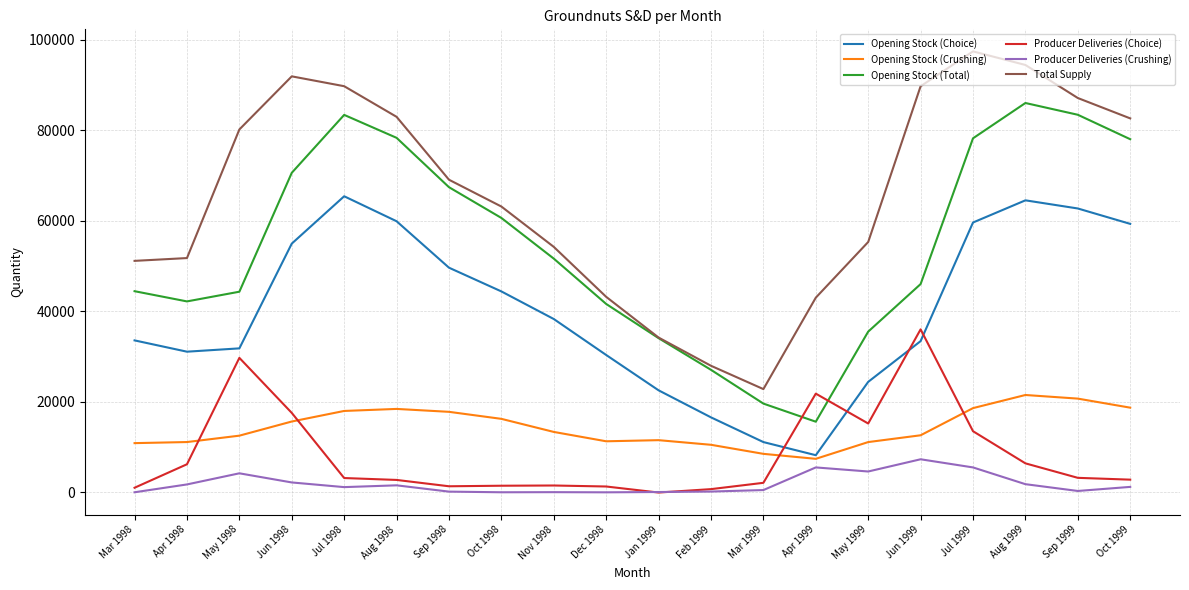

Count the number of data series in this chart.

6